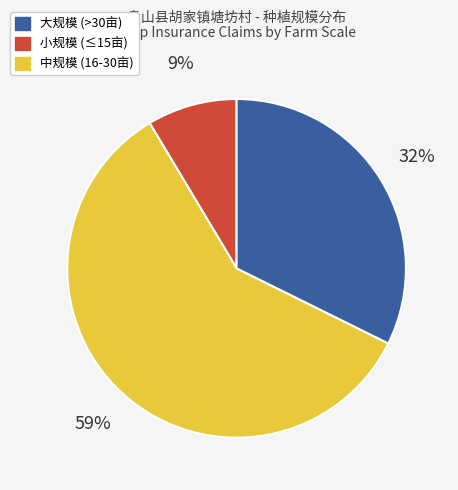

Is there a majority slice in this chart?

Yes